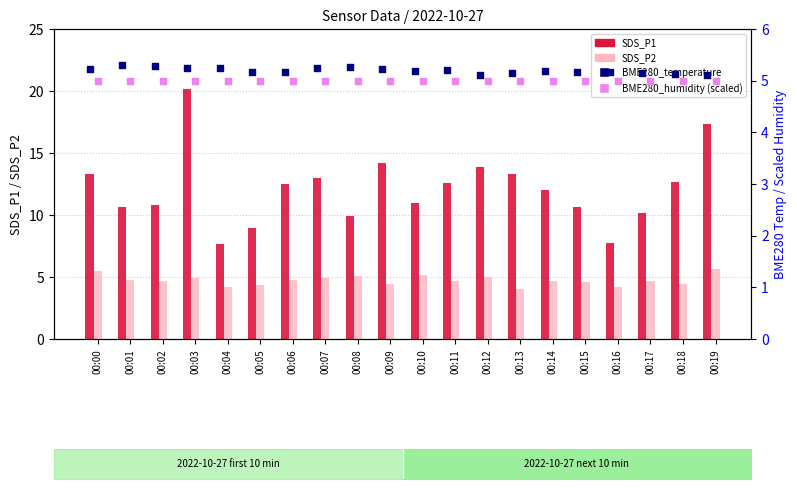

Which series has the largest total across all categories?

SDS_P1